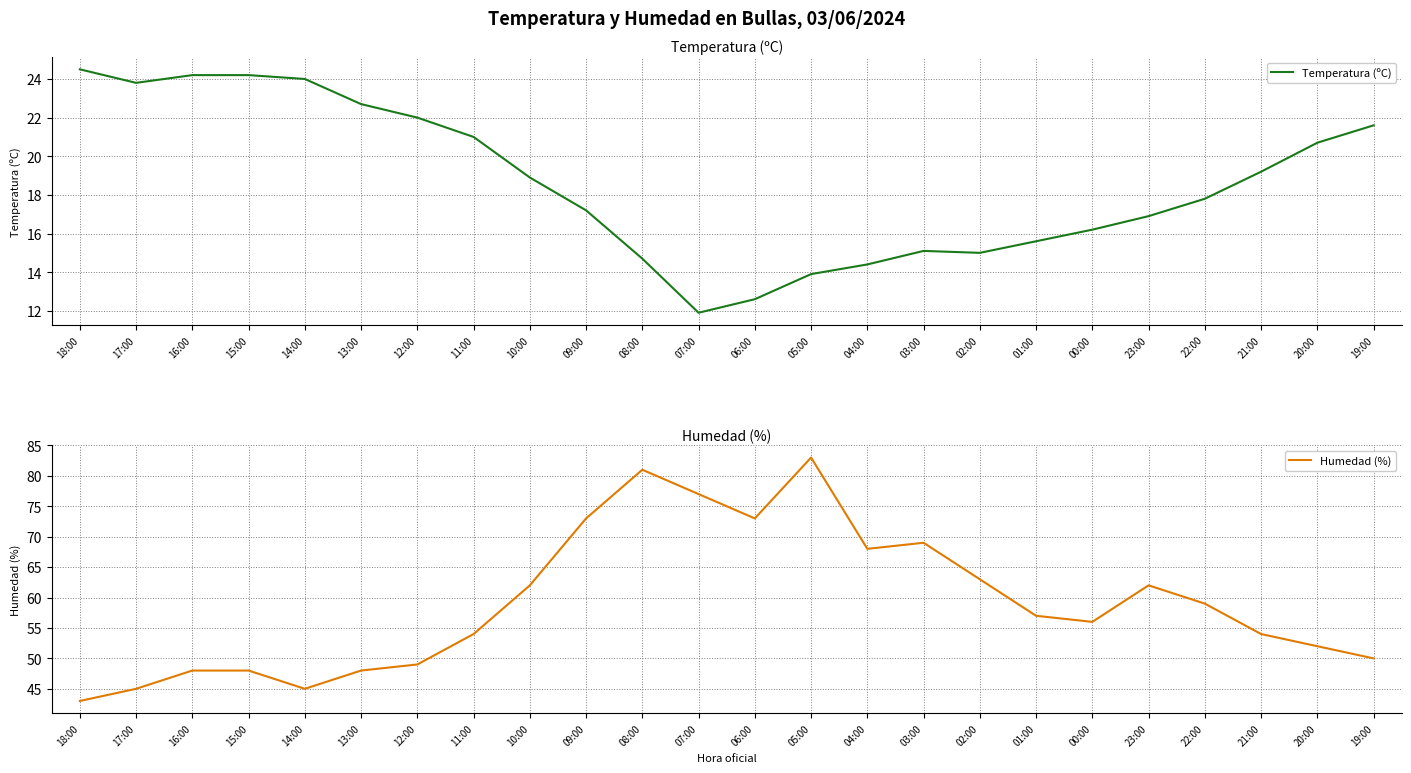

Reading left to right, what are all the values shown in this chart?

Temperatura (ºC): 18:00=24.5	17:00=23.8	16:00=24.2	15:00=24.2	14:00=24.0	13:00=22.7	12:00=22.0	11:00=21.0	10:00=18.9	09:00=17.2	08:00=14.7	07:00=11.9	06:00=12.6	05:00=13.9	04:00=14.4	03:00=15.1	02:00=15.0	01:00=15.6	00:00=16.2	23:00=16.9	22:00=17.8	21:00=19.2	20:00=20.7	19:00=21.6
Humedad (%): 18:00=43.0	17:00=45.0	16:00=48.0	15:00=48.0	14:00=45.0	13:00=48.0	12:00=49.0	11:00=54.0	10:00=62.0	09:00=73.0	08:00=81.0	07:00=77.0	06:00=73.0	05:00=83.0	04:00=68.0	03:00=69.0	02:00=63.0	01:00=57.0	00:00=56.0	23:00=62.0	22:00=59.0	21:00=54.0	20:00=52.0	19:00=50.0